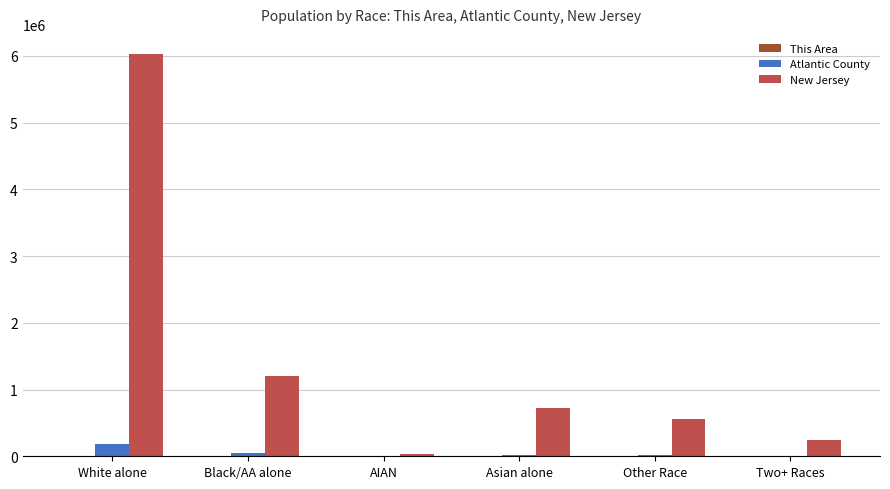

Is the value of Atlantic County at AIAN greater than the value of New Jersey at Black/AA alone?

No